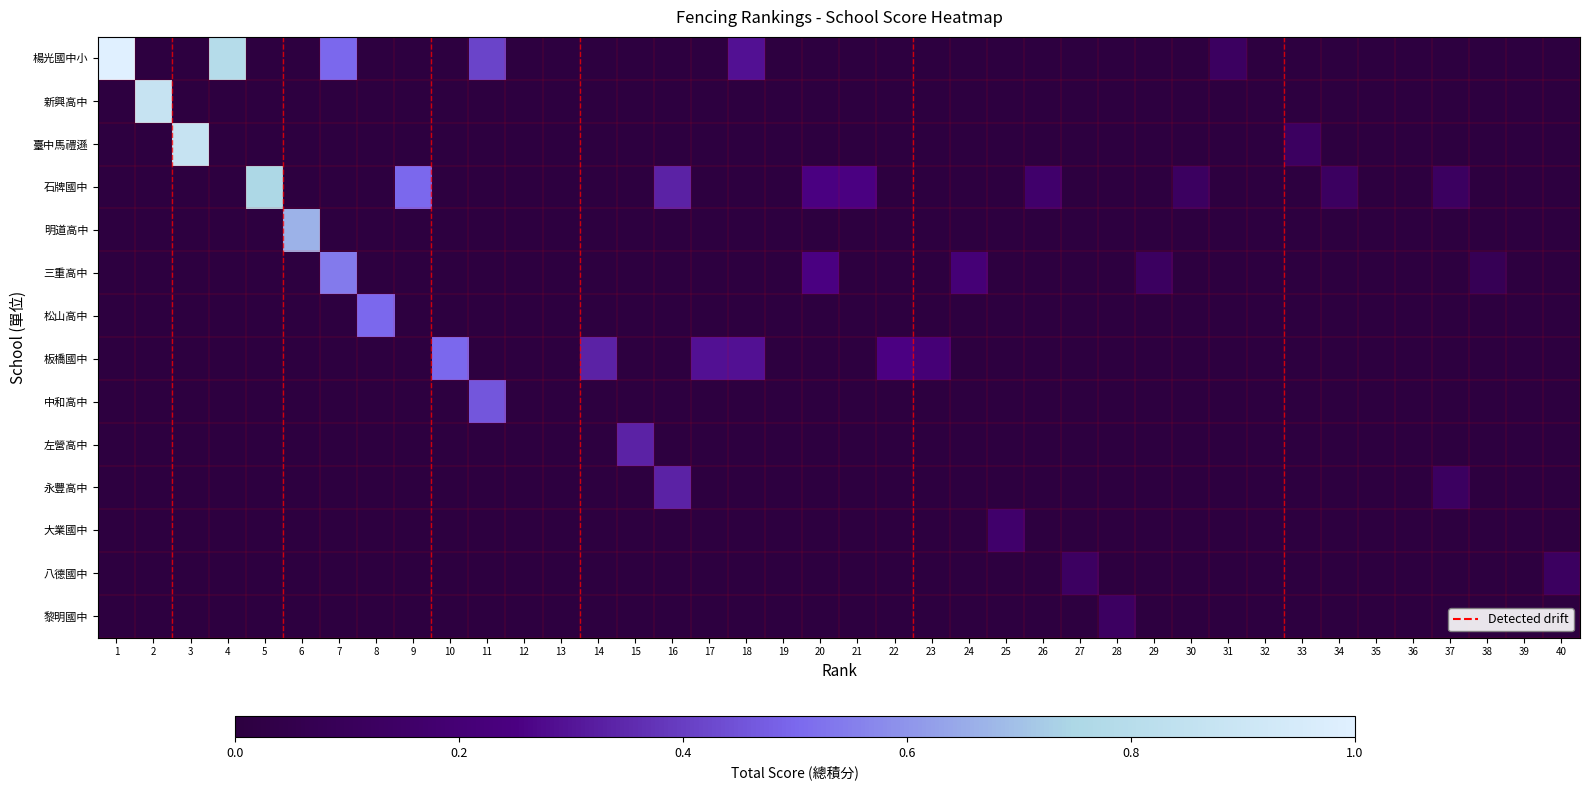

At how many categories does at least one series exceed 0?

33